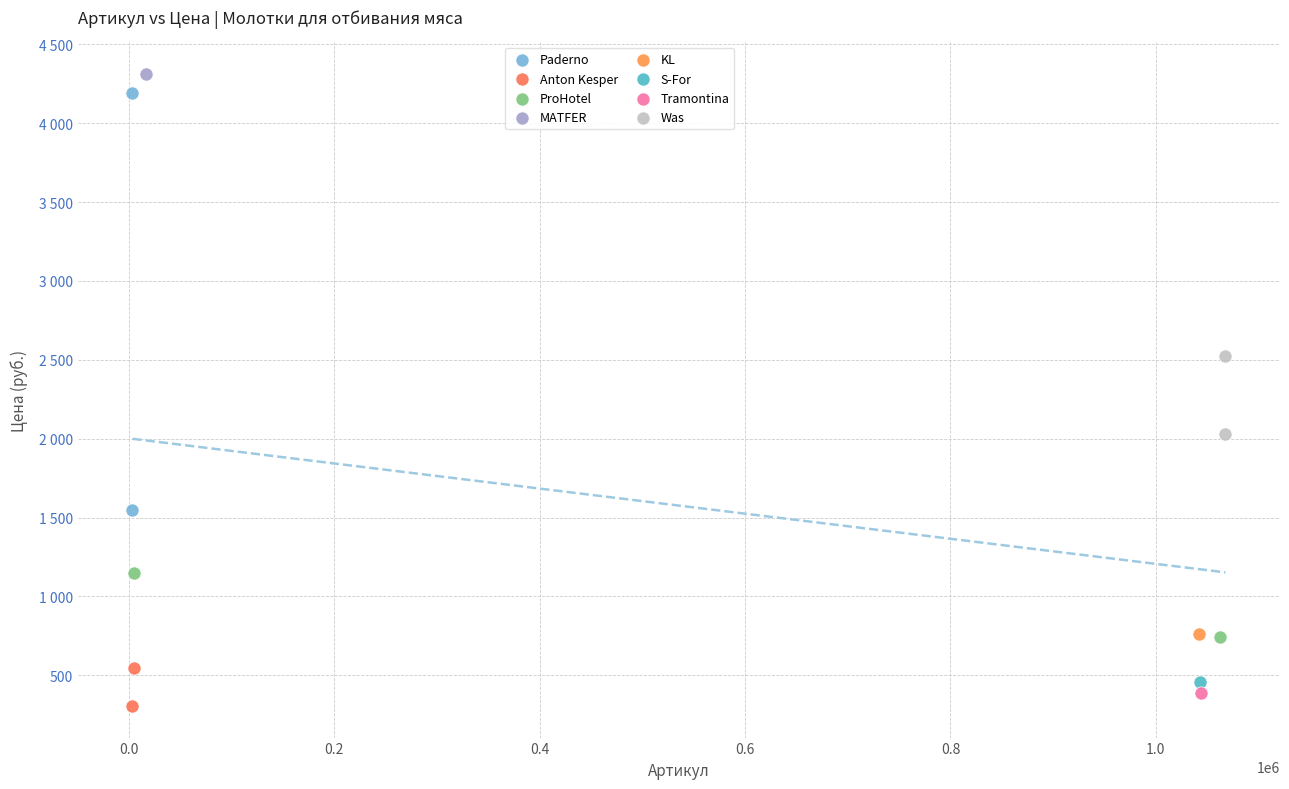

Which series contains the lowest Y value?

Anton Kesper